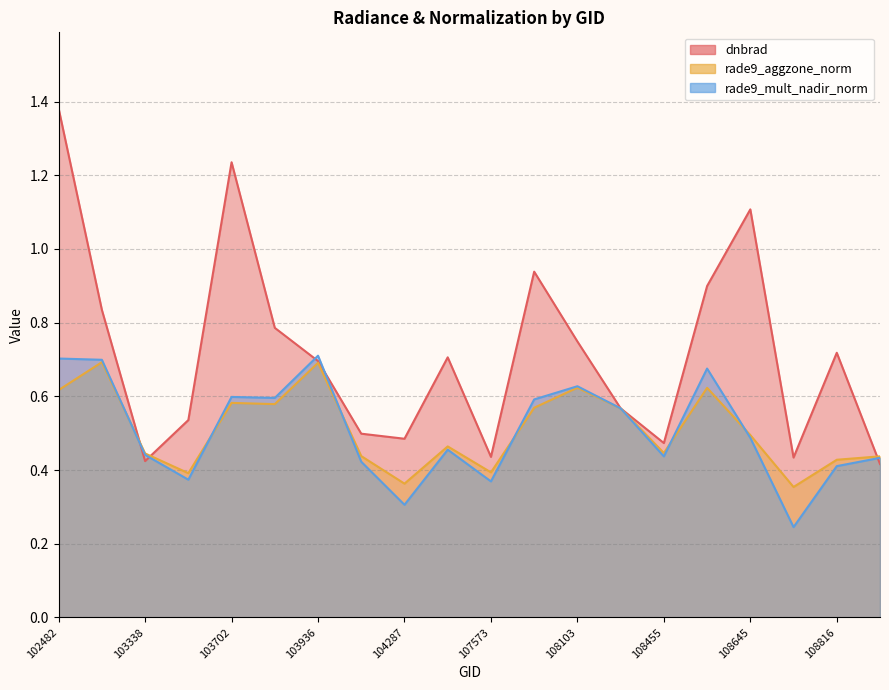

What is the sum of the dnbrad values at 103574 and 109157?

1.0